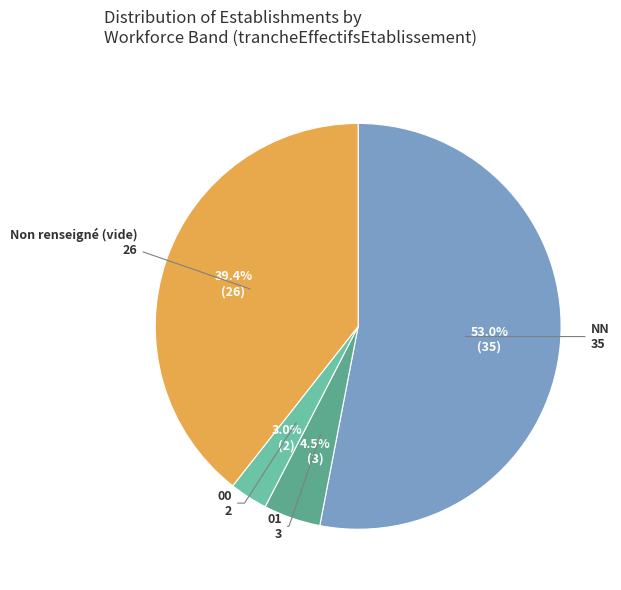

Which category accounts for the majority?

NN